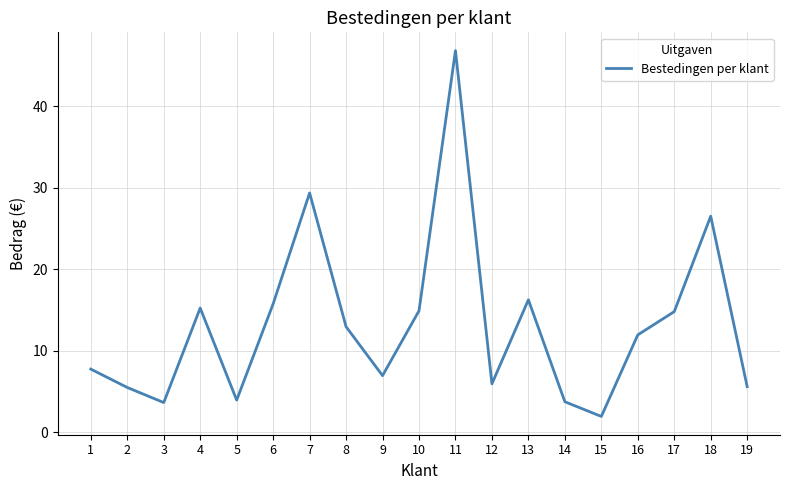

Where does the data first go above 11?

4